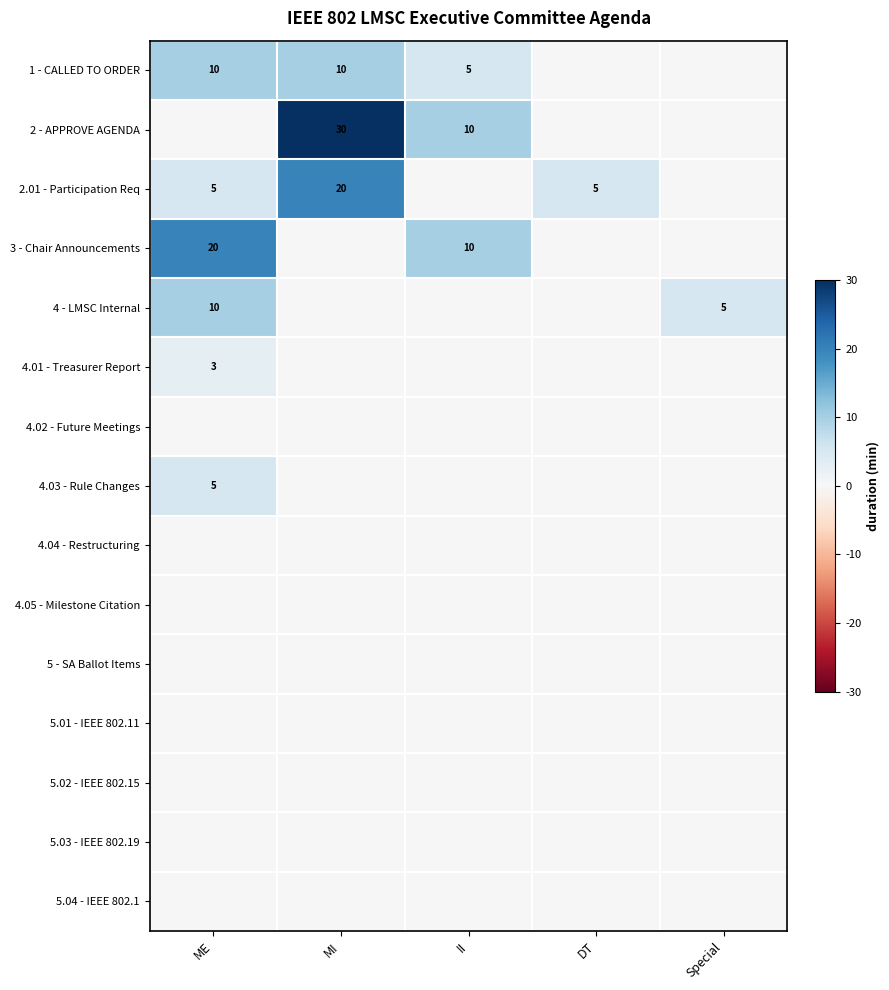

The value of 4.01 - Treasurer Report at ME is 5. True or false?

False